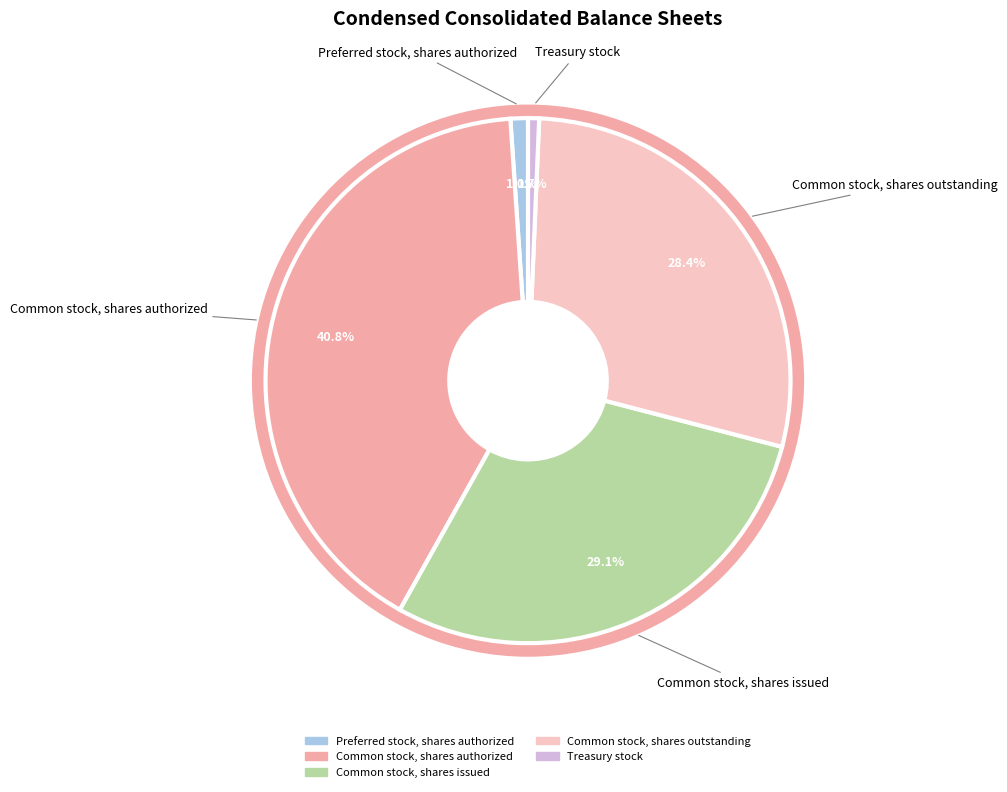

Rank the categories by value from highest to lowest.

Common stock, shares authorized, Common stock, shares issued, Common stock, shares outstanding, Preferred stock, shares authorized, Treasury stock